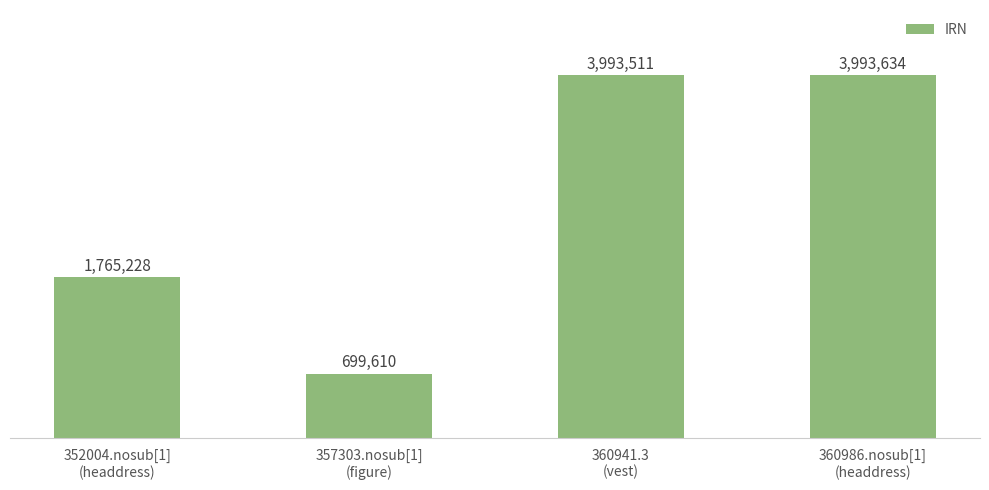

Are the bars horizontal?

No